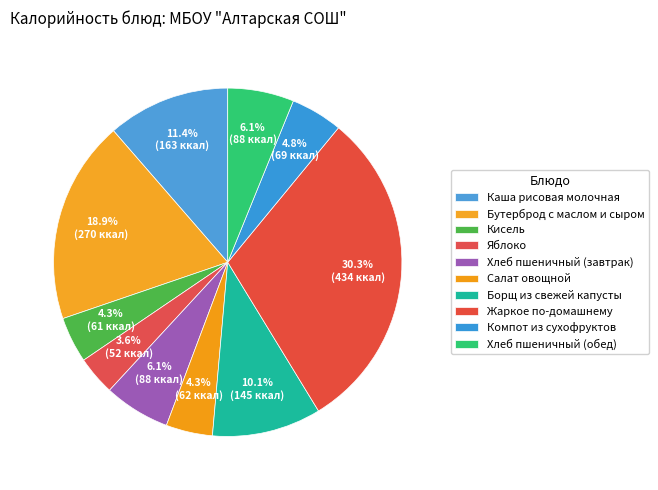

Combined, what portion of the pie is Хлеб пшеничный (завтрак) and Салат овощной?

10.5%